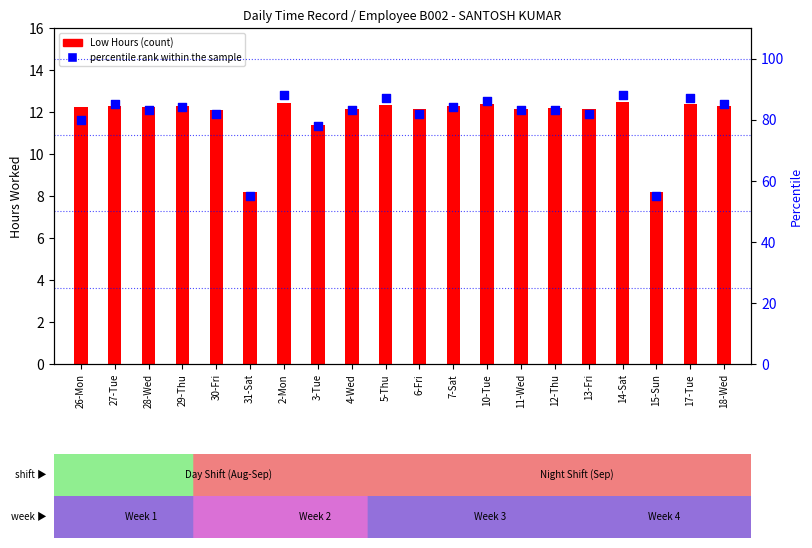

Which series contains the highest Y value?

percentile rank within the sample